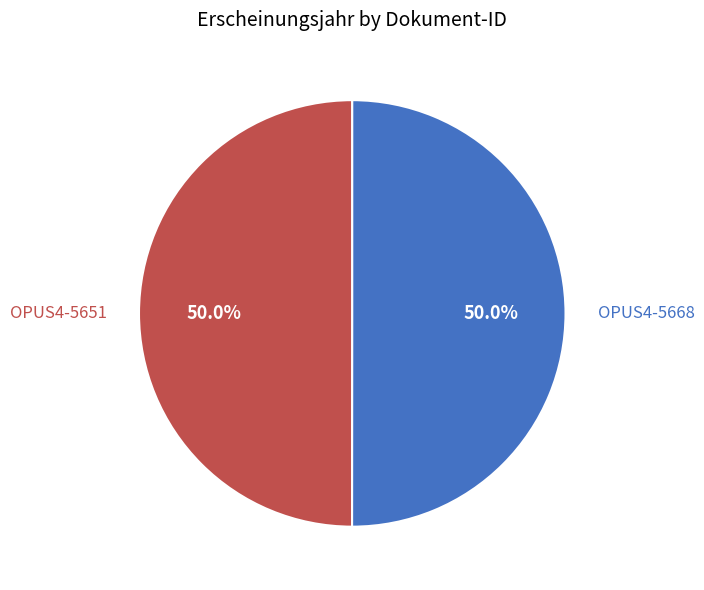

What is the ratio of the value at OPUS4-5651 to the value at OPUS4-5668?

1.0